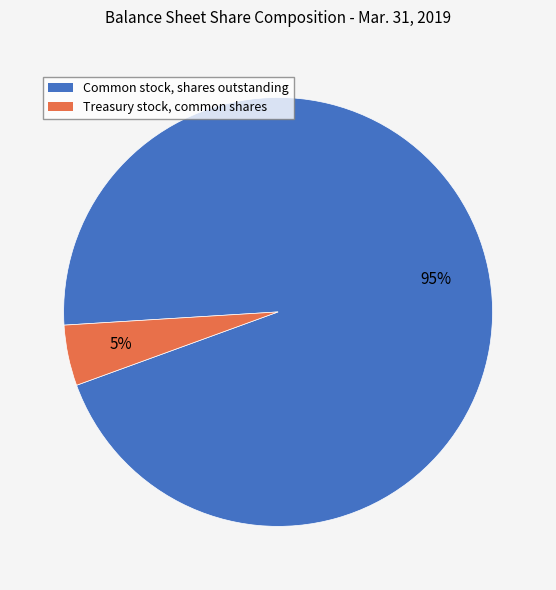

Combined, do Treasury stock, common shares and Common stock, shares outstanding account for over 50%?

Yes